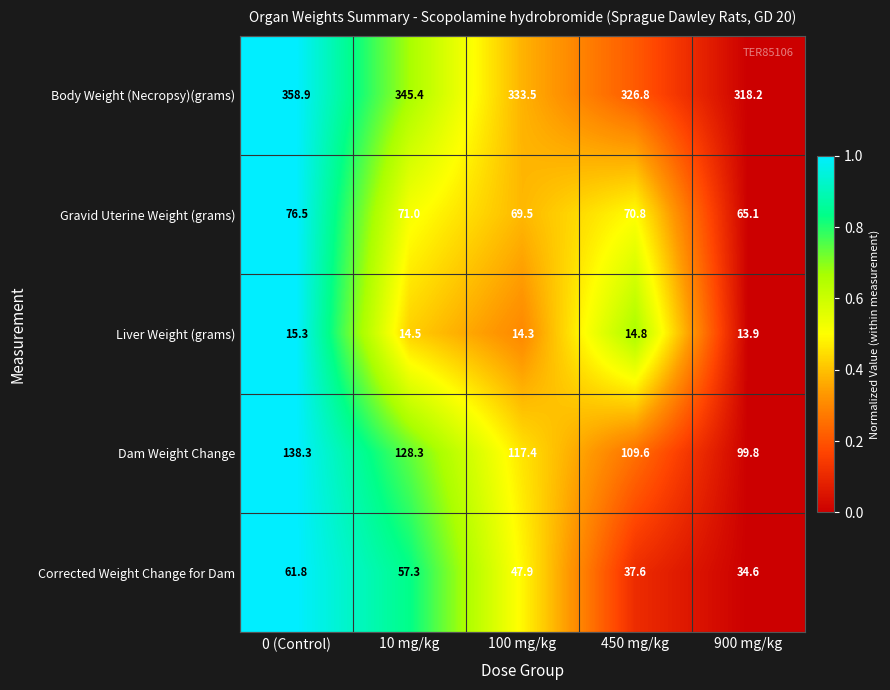

Which series has the largest total across all categories?

Body Weight (Necropsy)(grams)